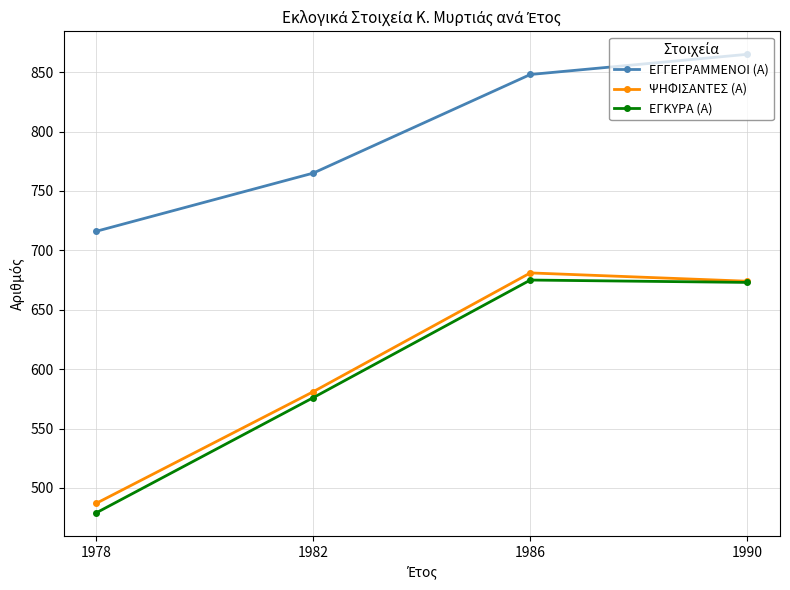

What is the approximate value of ΕΓΓΕΓΡΑΜΜΕΝΟΙ (Α) at 1978, to the nearest 5?

715